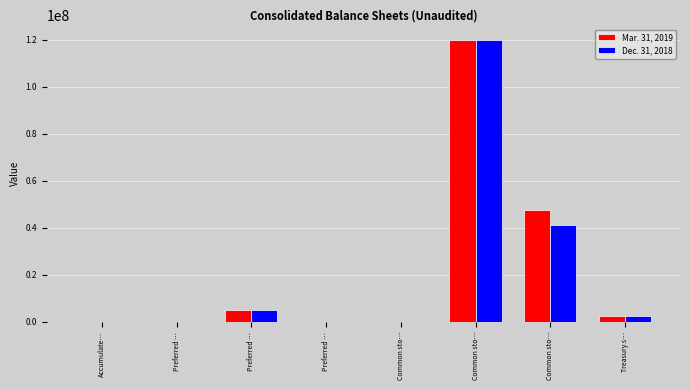

What are all the series names shown in the legend?

Mar. 31, 2019, Dec. 31, 2018